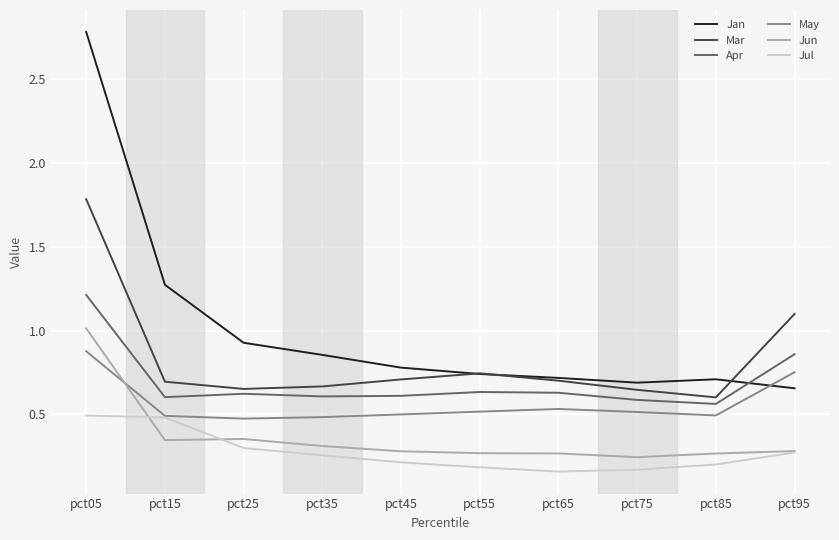

Which category has the highest value in the Apr series?

pct05